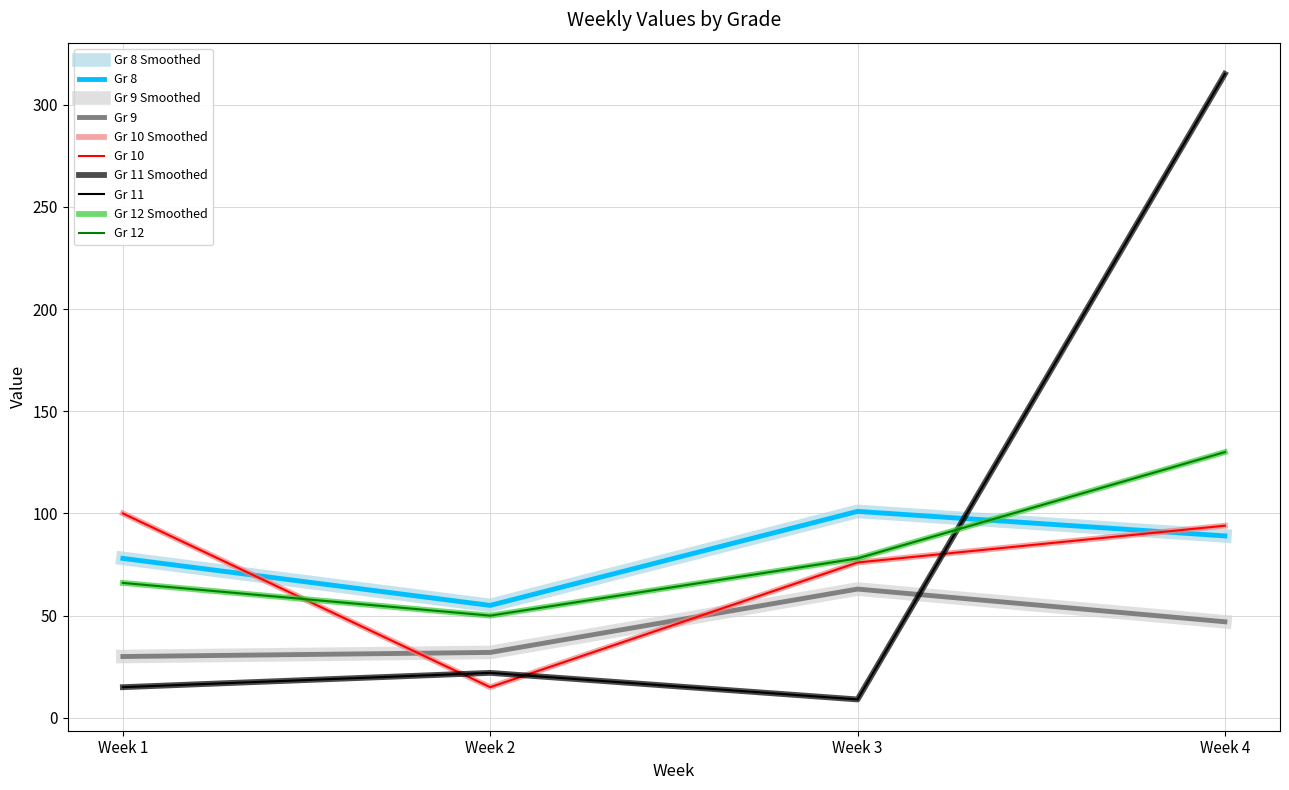

Is this an area chart (filled region under the line)?

No